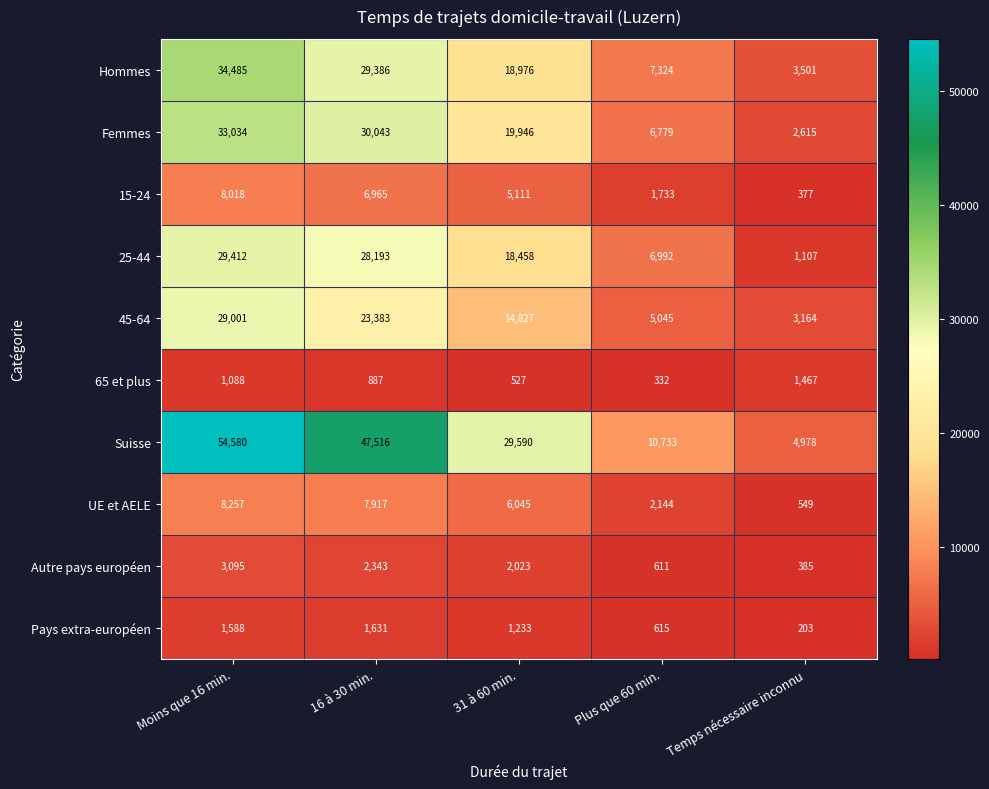

How many distinct data groups are displayed?

10